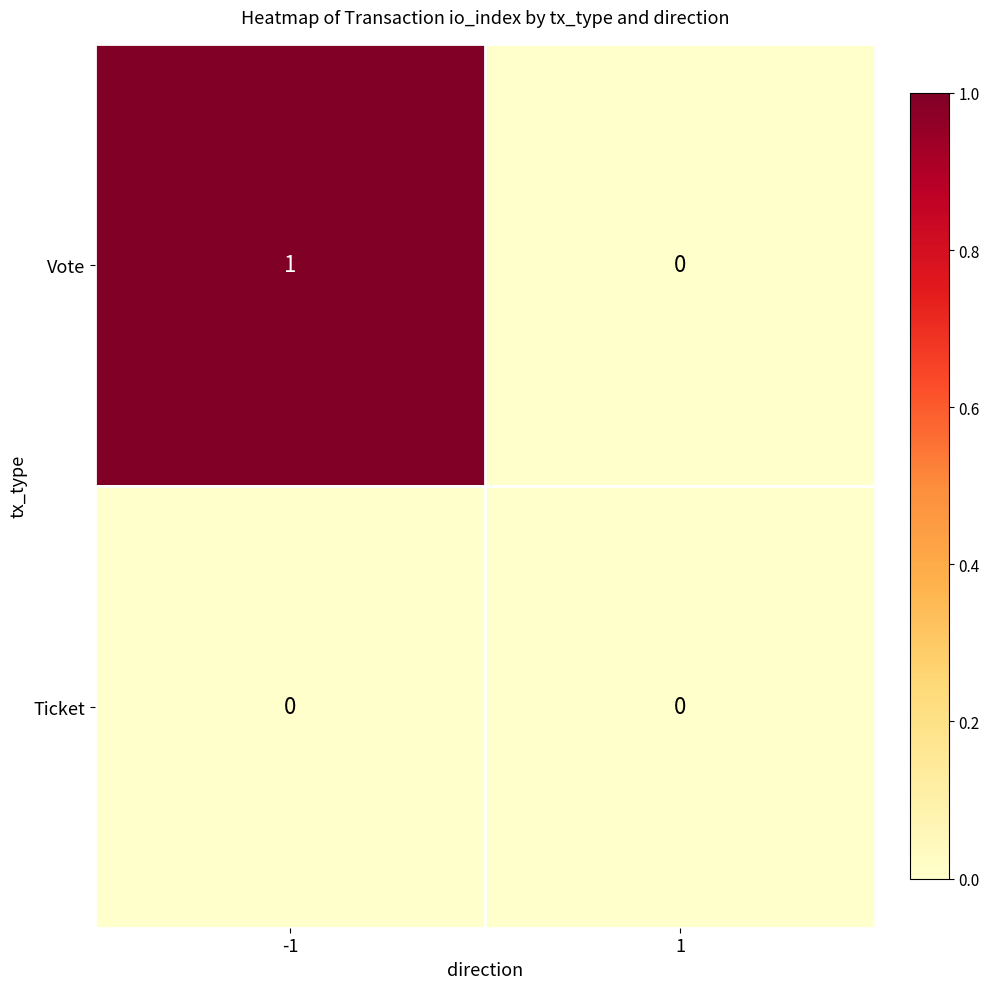

List the series in order of their peak value, lowest first.

Ticket, Vote